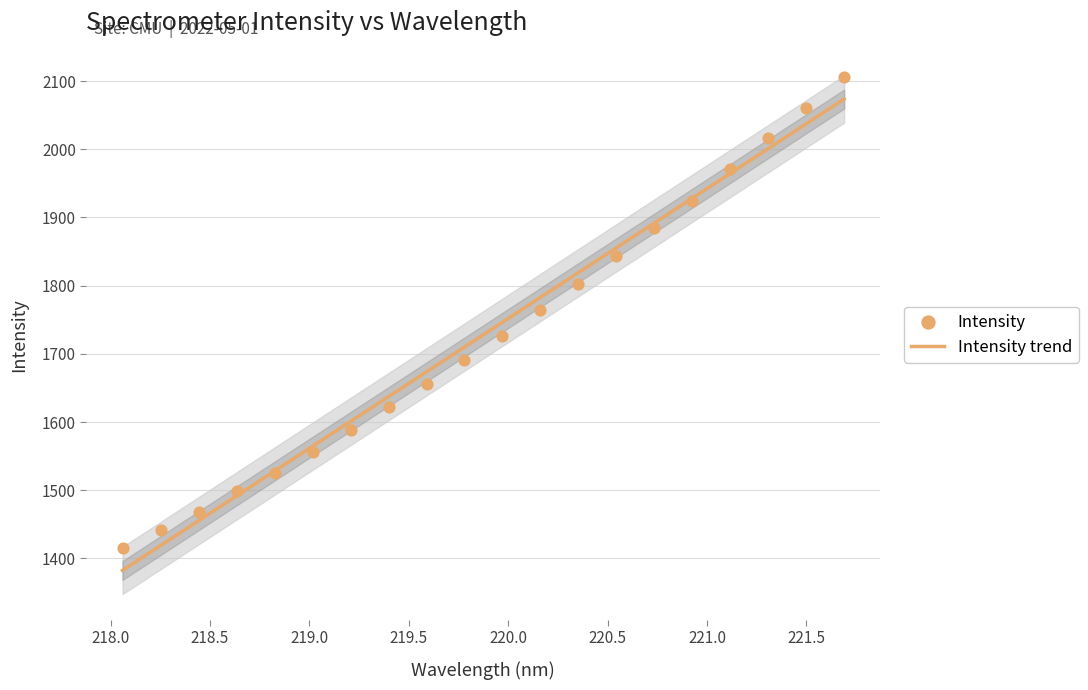

Which series contains the highest Y value?

Intensity